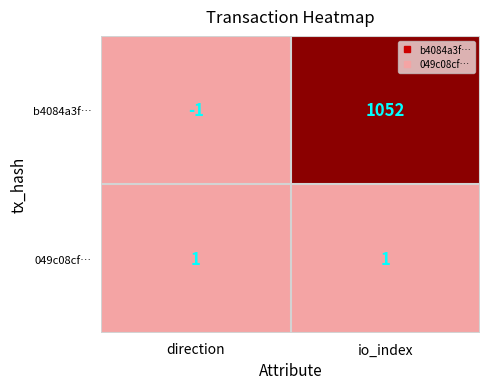

Which category has the lowest value in the b4084a3f… series?

direction